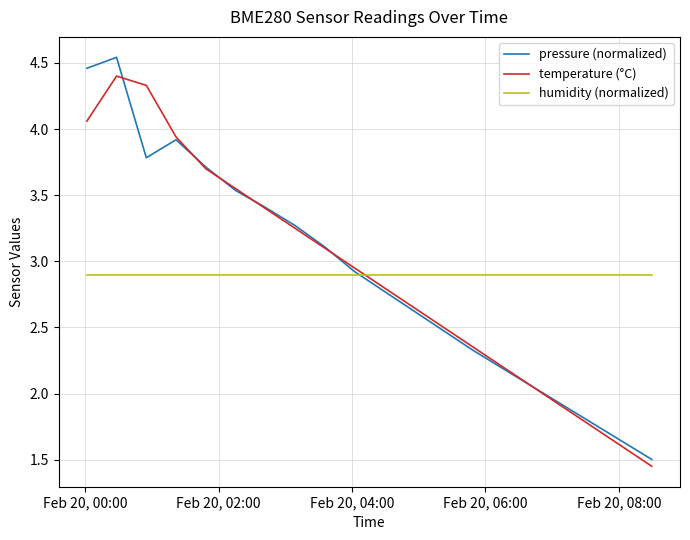

List the series in order of their peak value, lowest first.

humidity (normalized), temperature (°C), pressure (normalized)